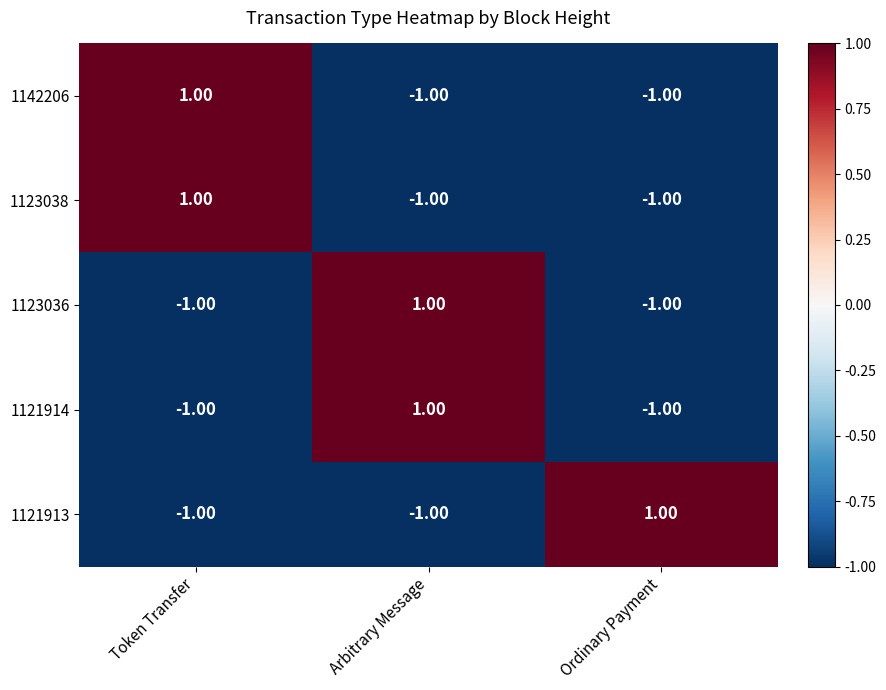

What is the greatest value displayed?

1